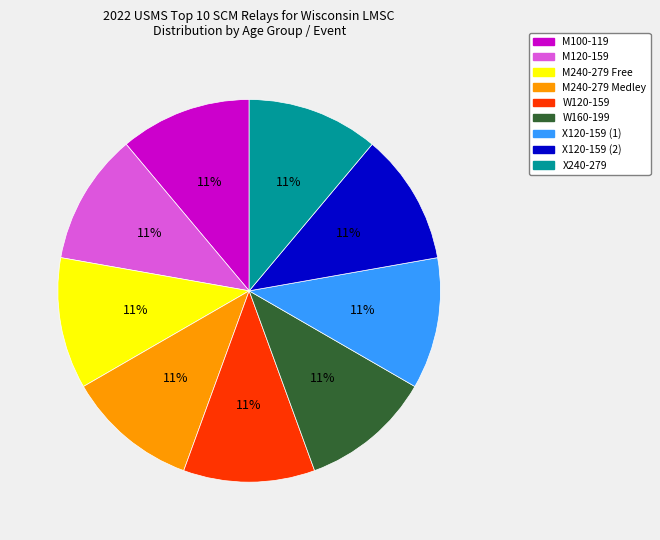

To the nearest percent, what portion does M240-279 Medley represent?

11%